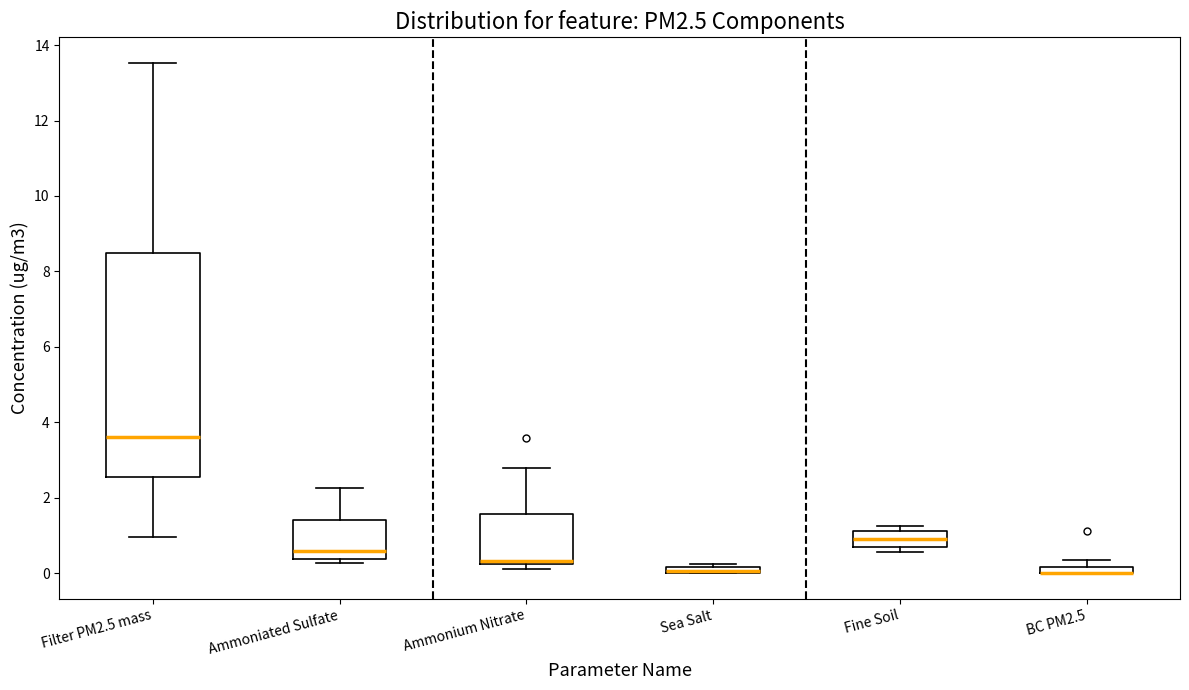

Where is the upper edge of the box for Fine Soil on the y-axis? The values are not printed on the chart, so give them approximately, as read against the axis.

1.2